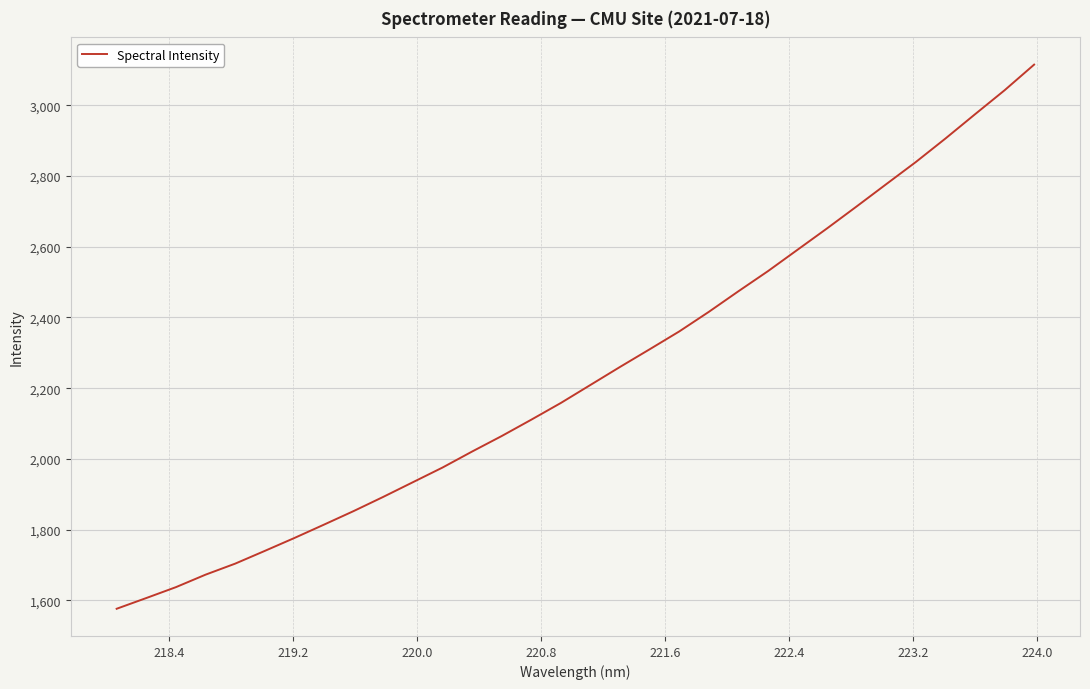

What is the difference between the maximum and minimum values?

1539.2